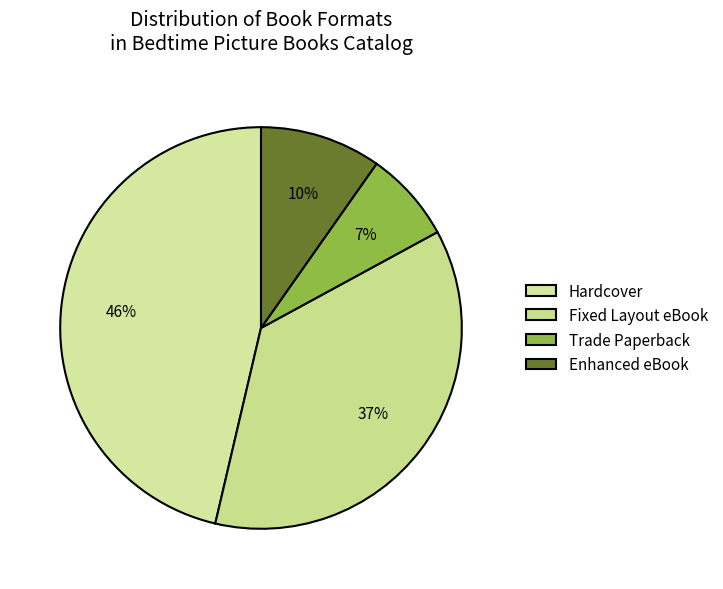

Combined, do Trade Paperback and Fixed Layout eBook account for over 50%?

No